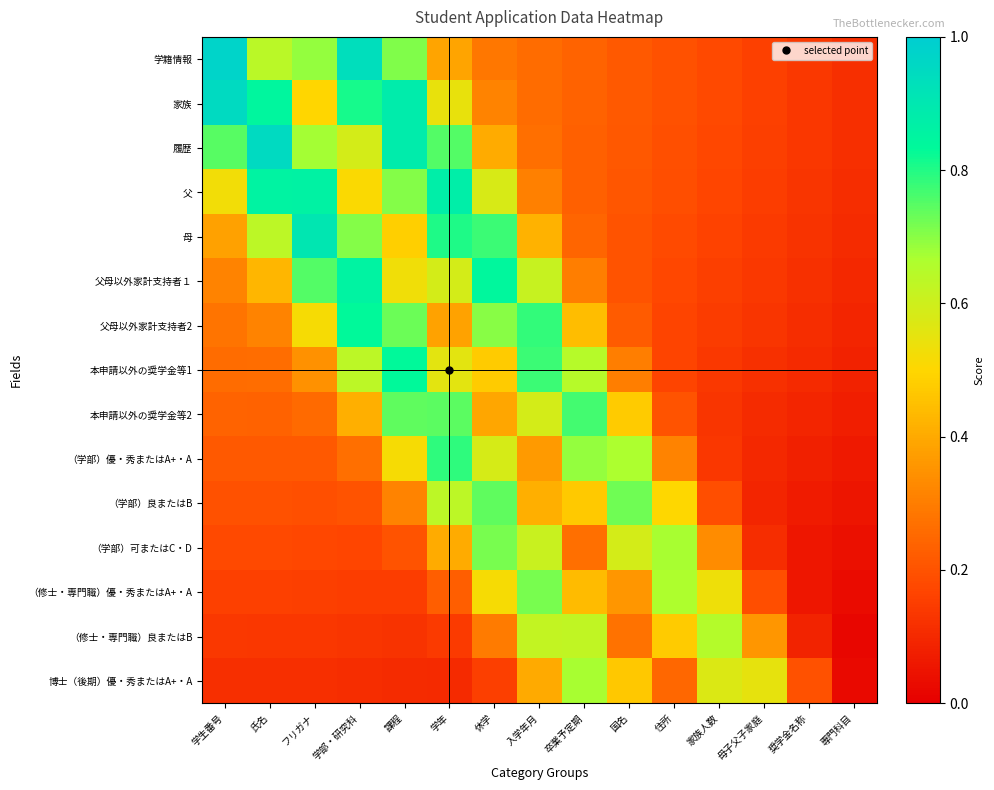

At フリガナ, list the series in order from largest to smallest.

母, 父, 父母以外家計支持者１, 学籍情報, 履歴, 父母以外家計支持者2, 家族, 本申請以外の奨学金等1, 本申請以外の奨学金等2, （学部）優・秀またはA+・A, （学部）良またはB, （学部）可またはC・D, （修士・専門職）優・秀またはA+・A, （修士・専門職）良またはB, 博士（後期）優・秀またはA+・A